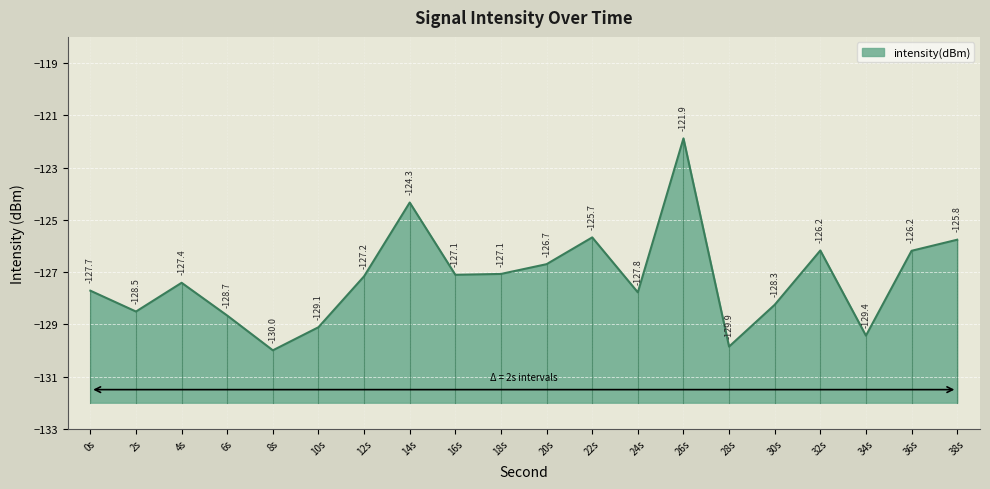

Reading right to left, what are all the values shown in this chart?

-125.8	-126.2	-129.4	-126.2	-128.3	-129.9	-121.9	-127.8	-125.7	-126.7	-127.1	-127.1	-124.3	-127.2	-129.1	-130.0	-128.7	-127.4	-128.5	-127.7